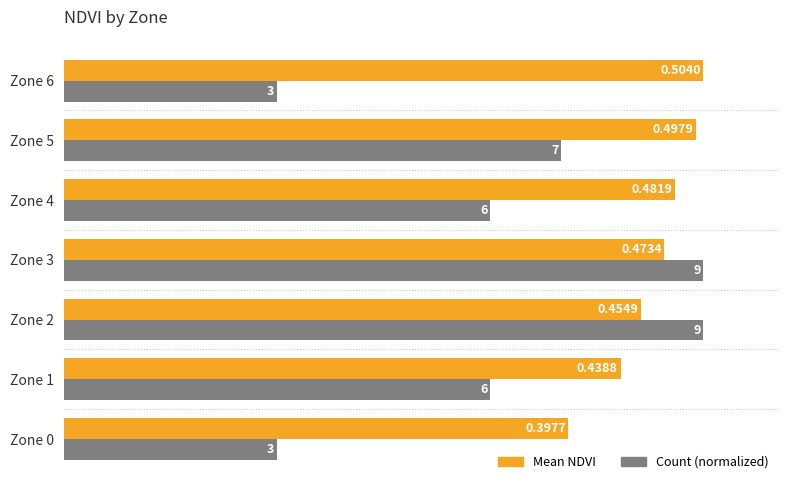

Which series has the largest total across all categories?

Mean NDVI